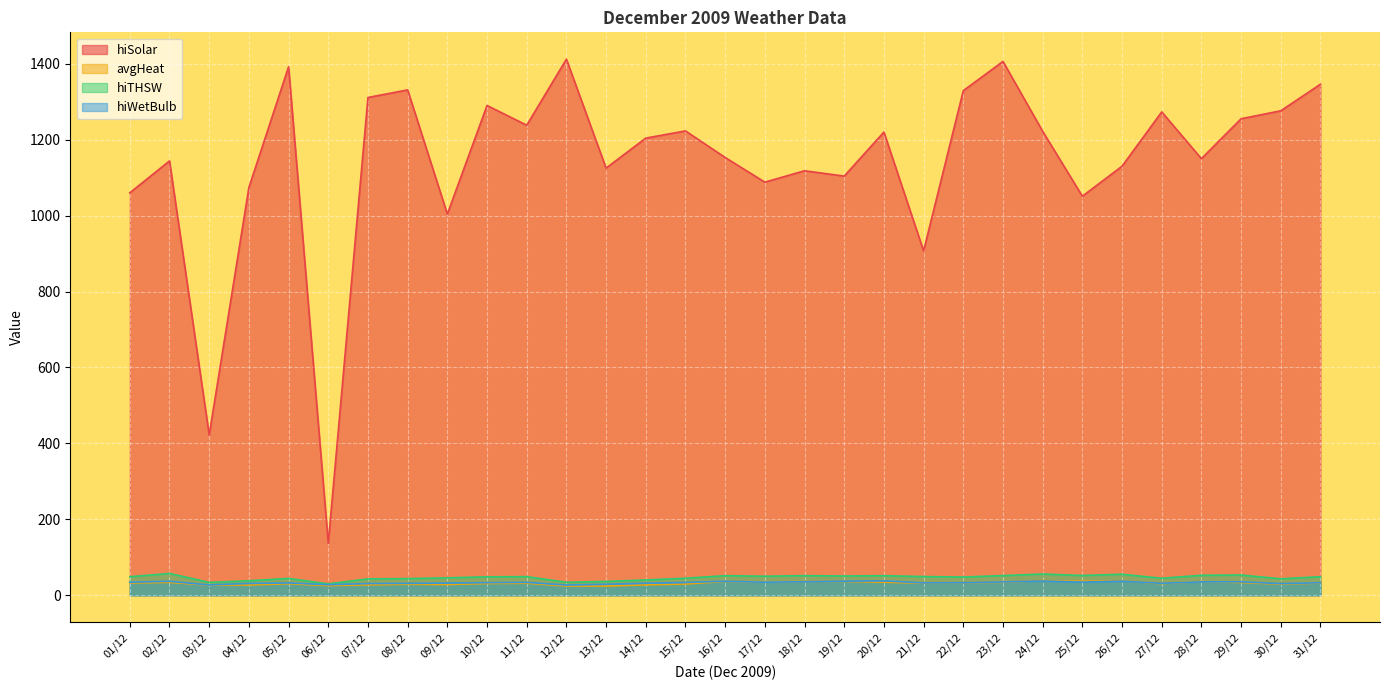

Where does the hiSolar series first go above 1204?

05/12